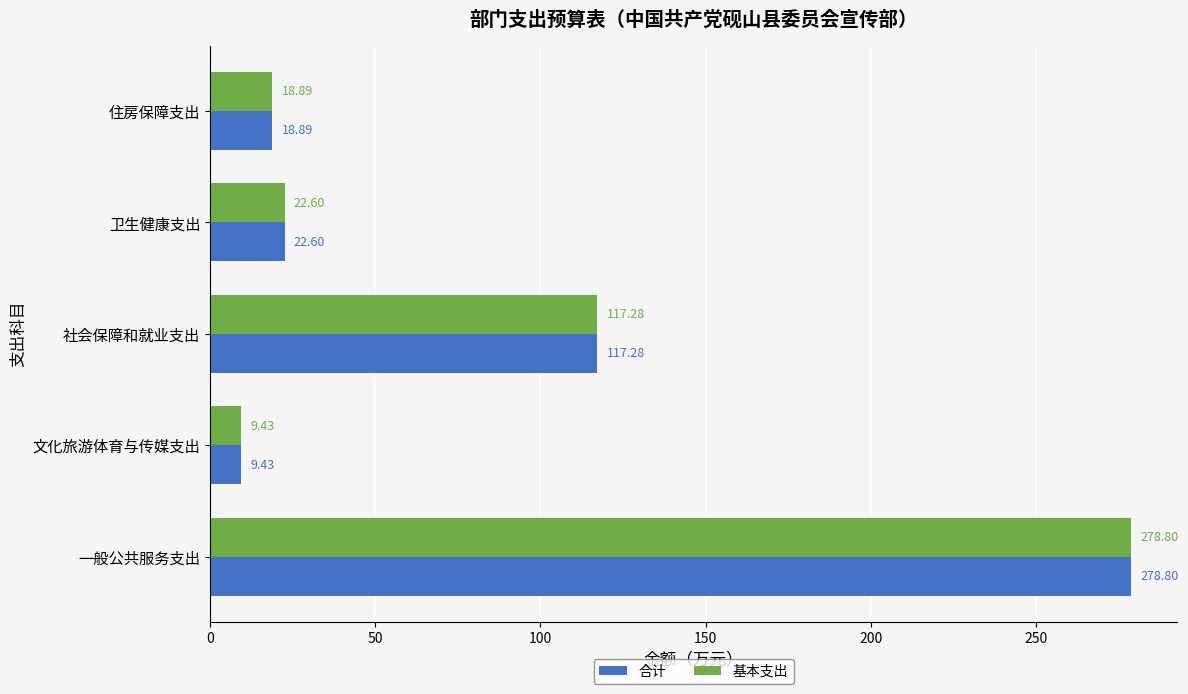

At which category is the sum across all series the highest?

一般公共服务支出